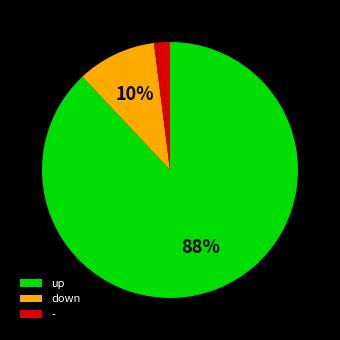

Rank the categories by value from lowest to highest.

-, down, up